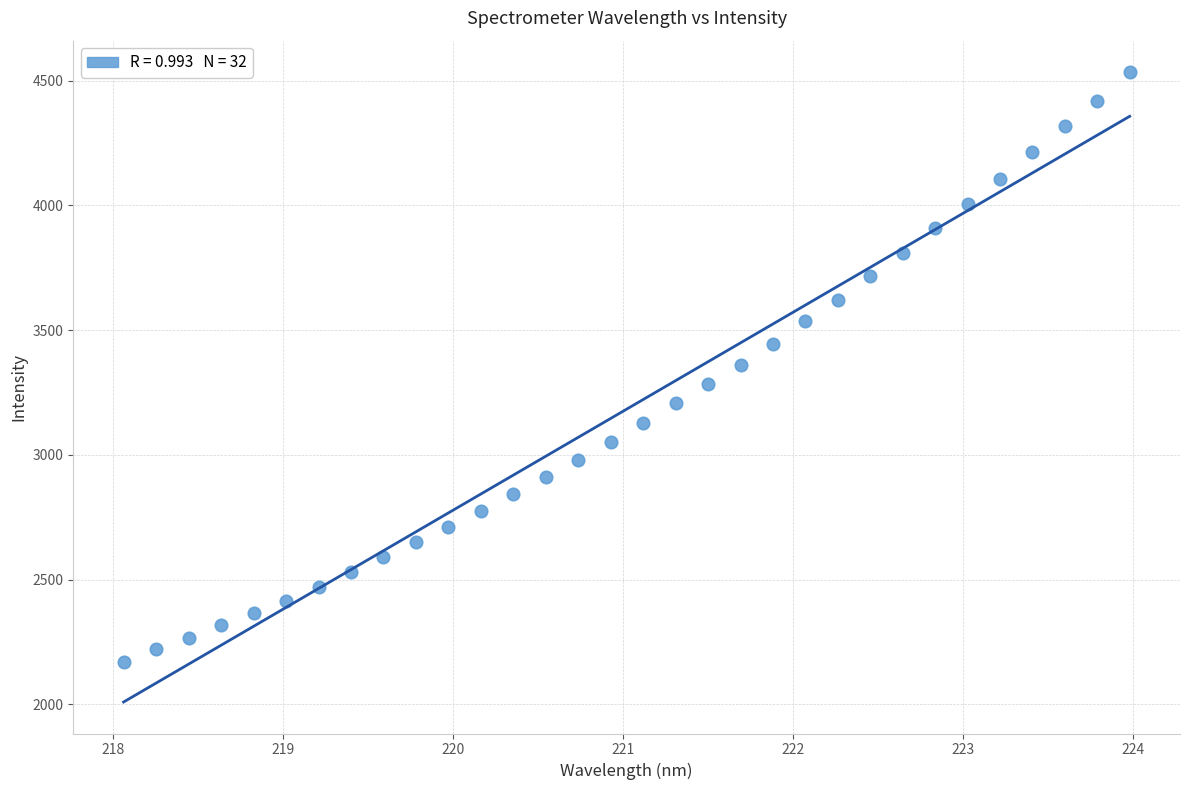

What is the range of Y values (max minus min)?

2364.1